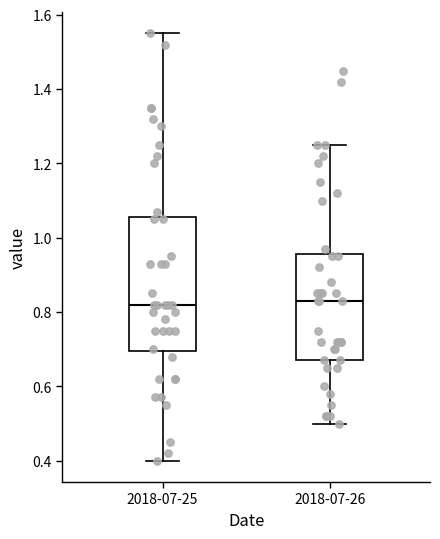

Reading left to right, transcribe this box plot: for each box, give where its median line is, the range the box spans, and where its two whiskers end, as read against the y-axis. The values are not printed on the chart, so give them approximately, as read against the axis.

2018-07-25: median 0.82, box 0.70 to 1.06, whiskers 0.40 to 1.56
2018-07-26: median 0.84, box 0.68 to 0.96, whiskers 0.50 to 1.26